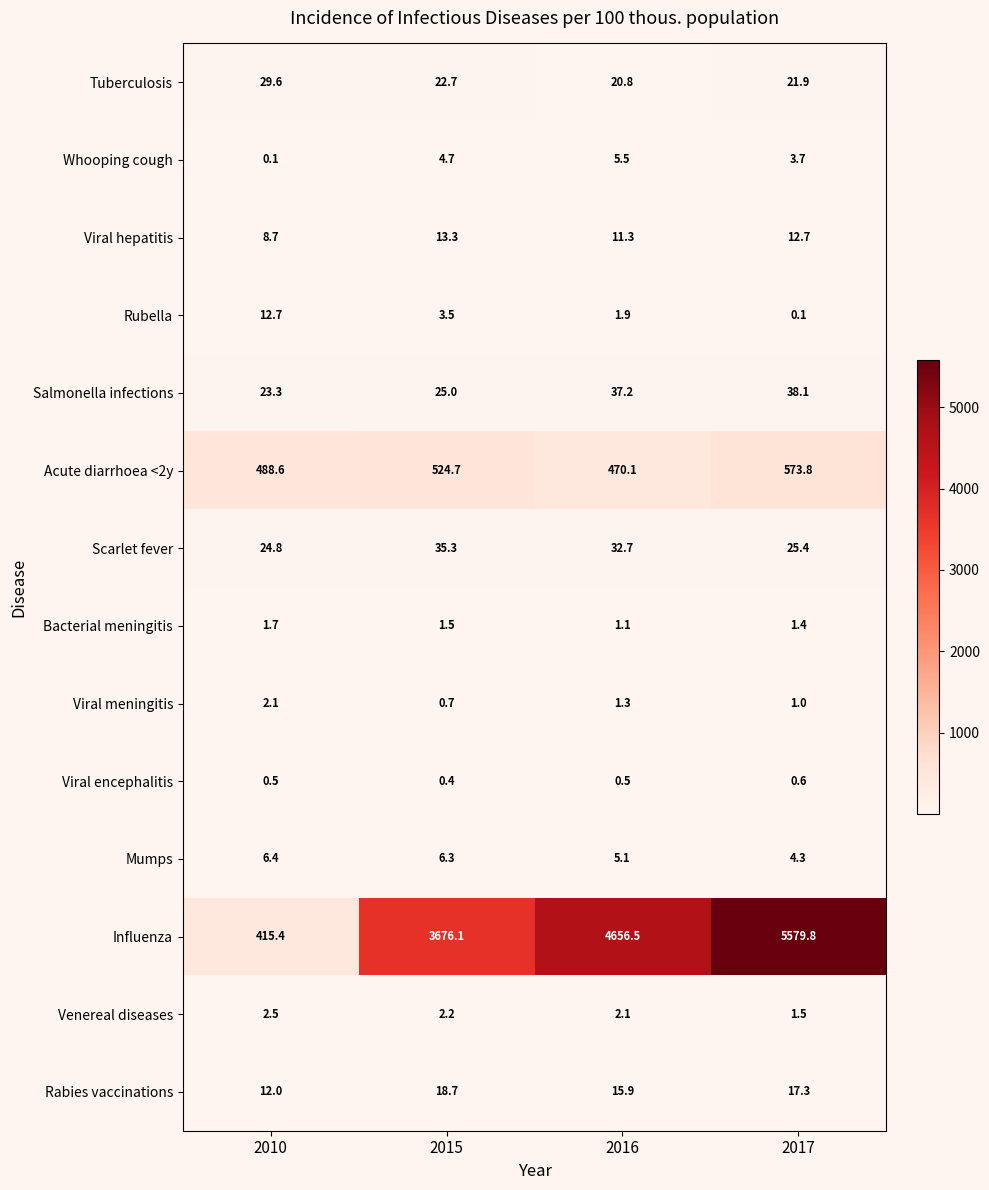

At how many categories does at least one series exceed 2741?

3